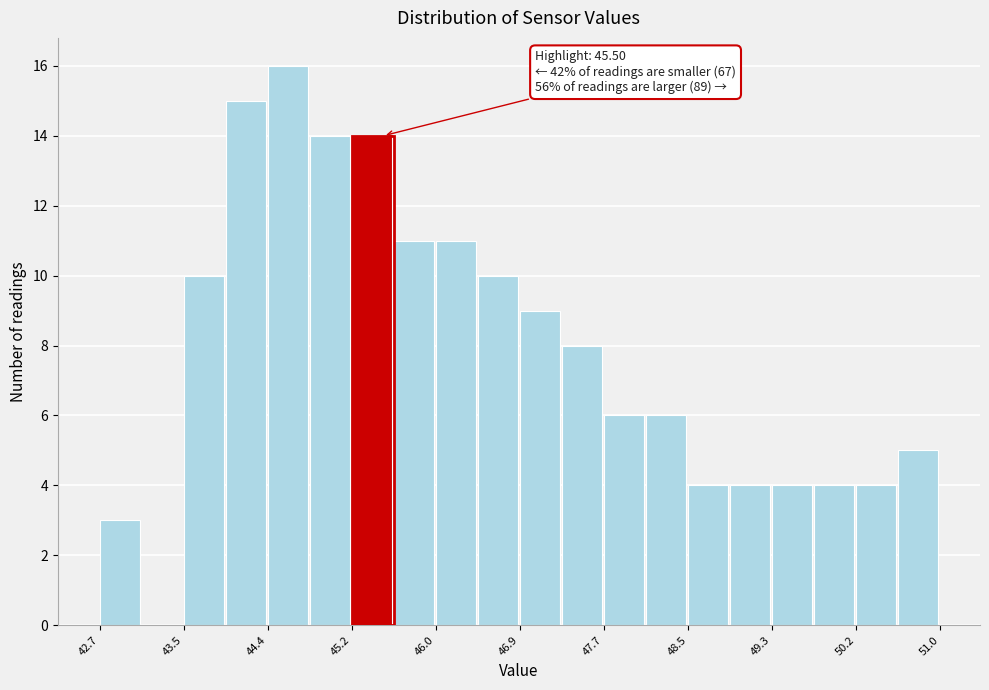

Over which range of the x-axis is the bar tallest?

44.4 to 44.8